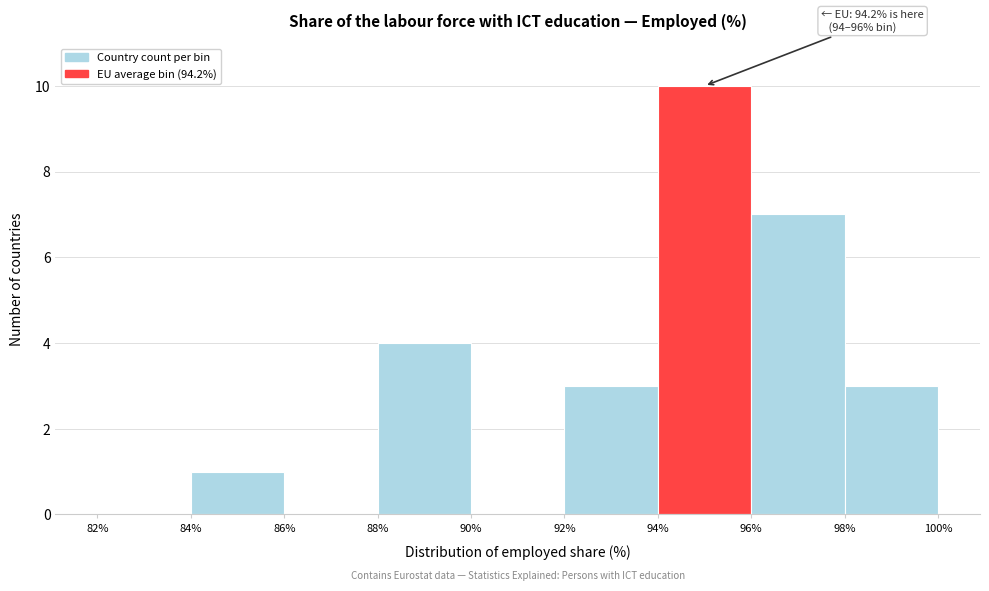

Over which range of the x-axis is the bar tallest?

94% to 96%